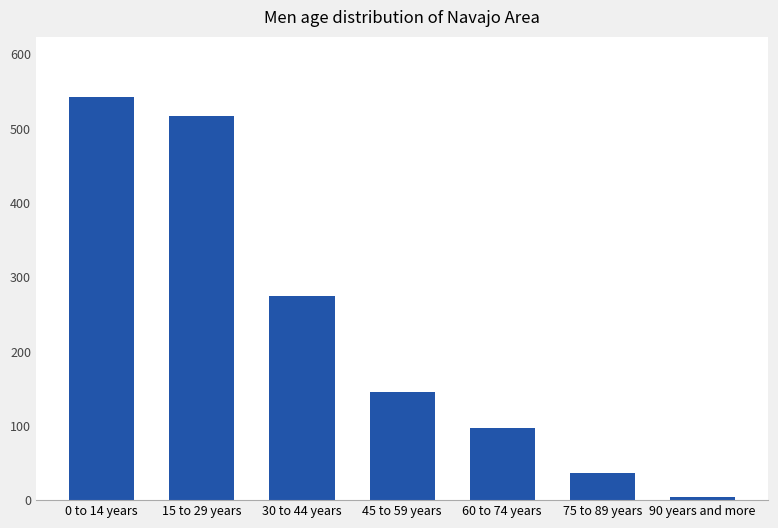

What is the smallest value displayed?

4